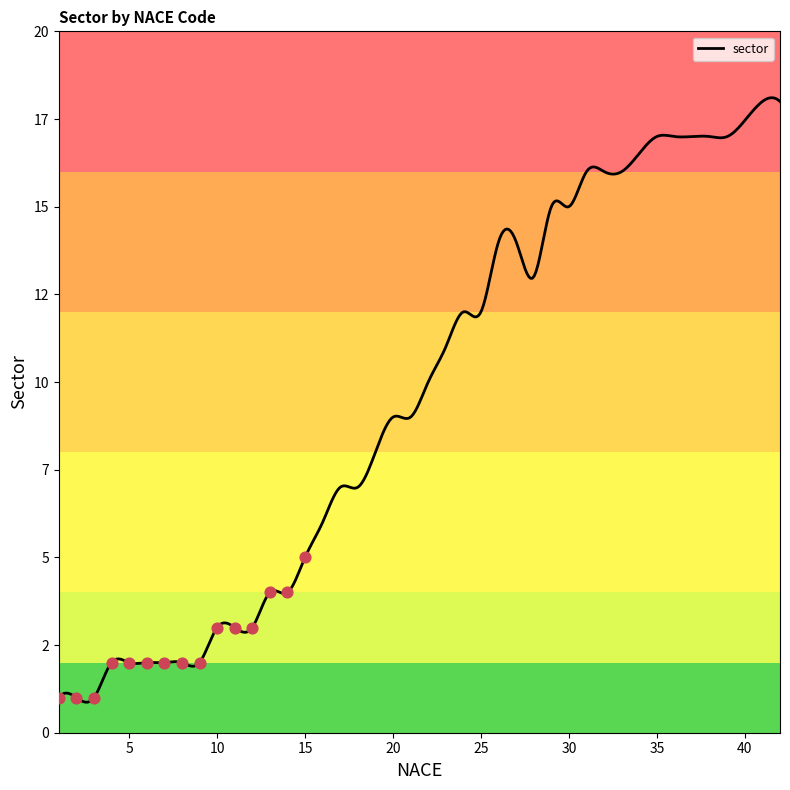

Approximately how many times larger is the value at 31 compared to 8?

8.0